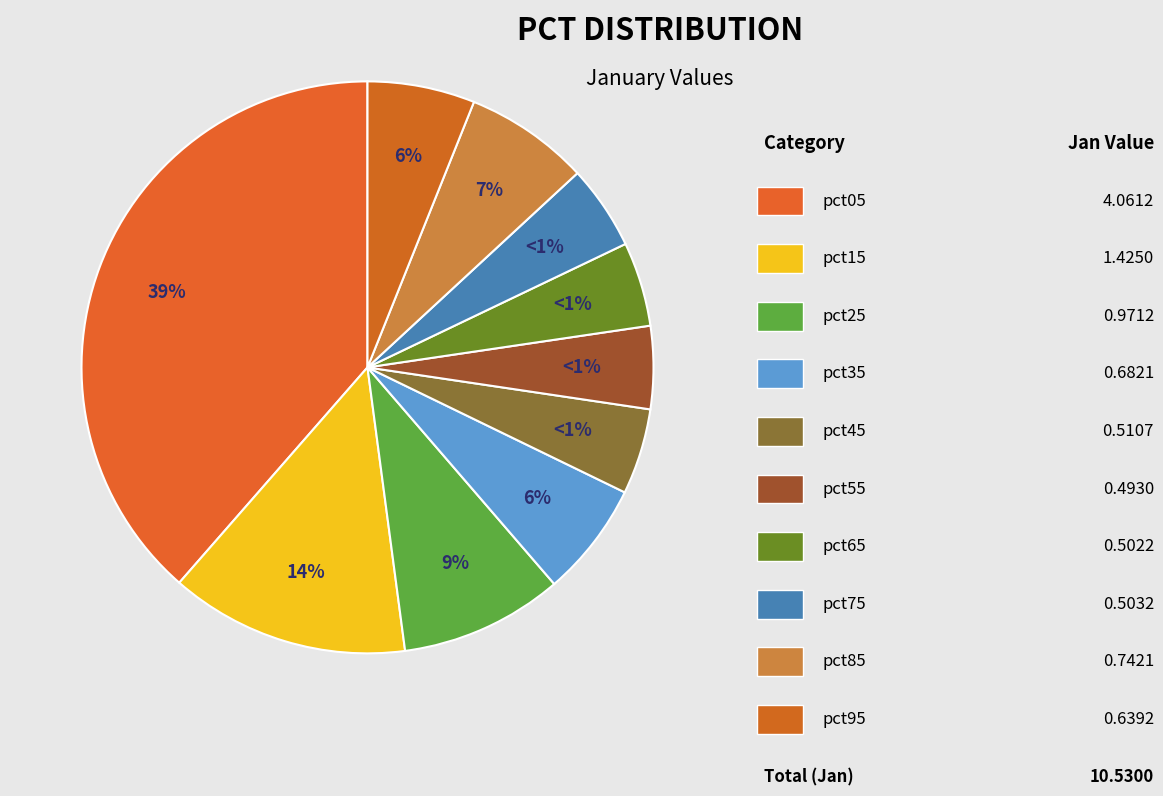

What is the ratio of the value at pct65 to the value at pct05?

0.1